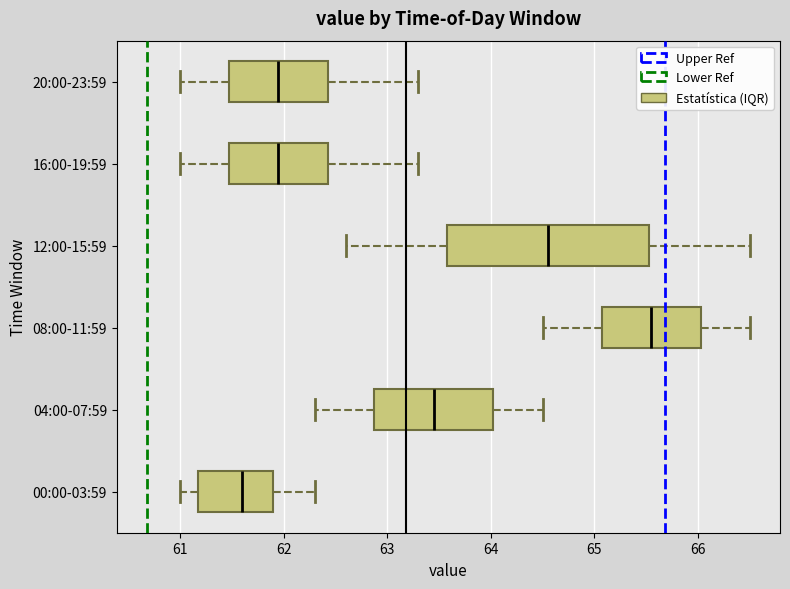

Reading bottom to top, transcribe this box plot: for each box, give where its median line is, the range the box spans, and where its two whiskers end, as read against the x-axis. The values are not printed on the chart, so give them approximately, as read against the axis.

00:00-03:59: median 61.6, box 61.2 to 61.9, whiskers 61.0 to 62.3
04:00-07:59: median 63.5, box 62.9 to 64.0, whiskers 62.3 to 64.5
08:00-11:59: median 65.6, box 65.1 to 66.0, whiskers 64.5 to 66.5
12:00-15:59: median 64.6, box 63.6 to 65.5, whiskers 62.6 to 66.5
16:00-19:59: median 62.0, box 61.5 to 62.4, whiskers 61.0 to 63.3
20:00-23:59: median 62.0, box 61.5 to 62.4, whiskers 61.0 to 63.3